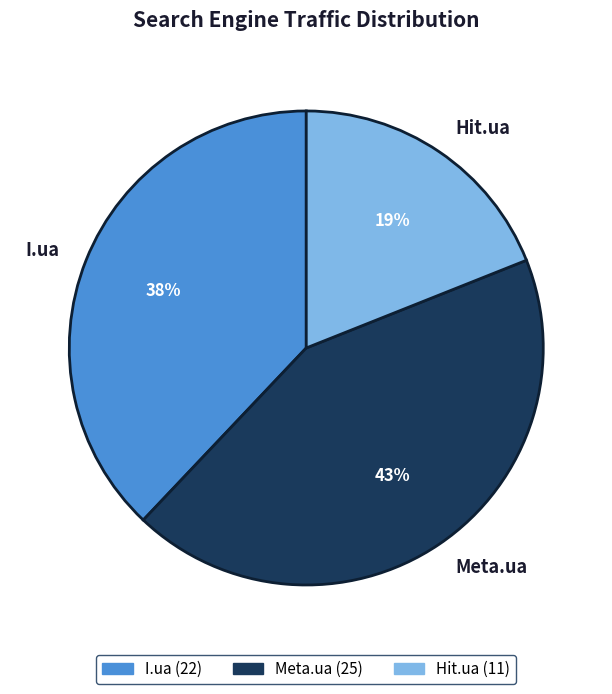

True or false: I.ua accounts for 38% of the total.

True